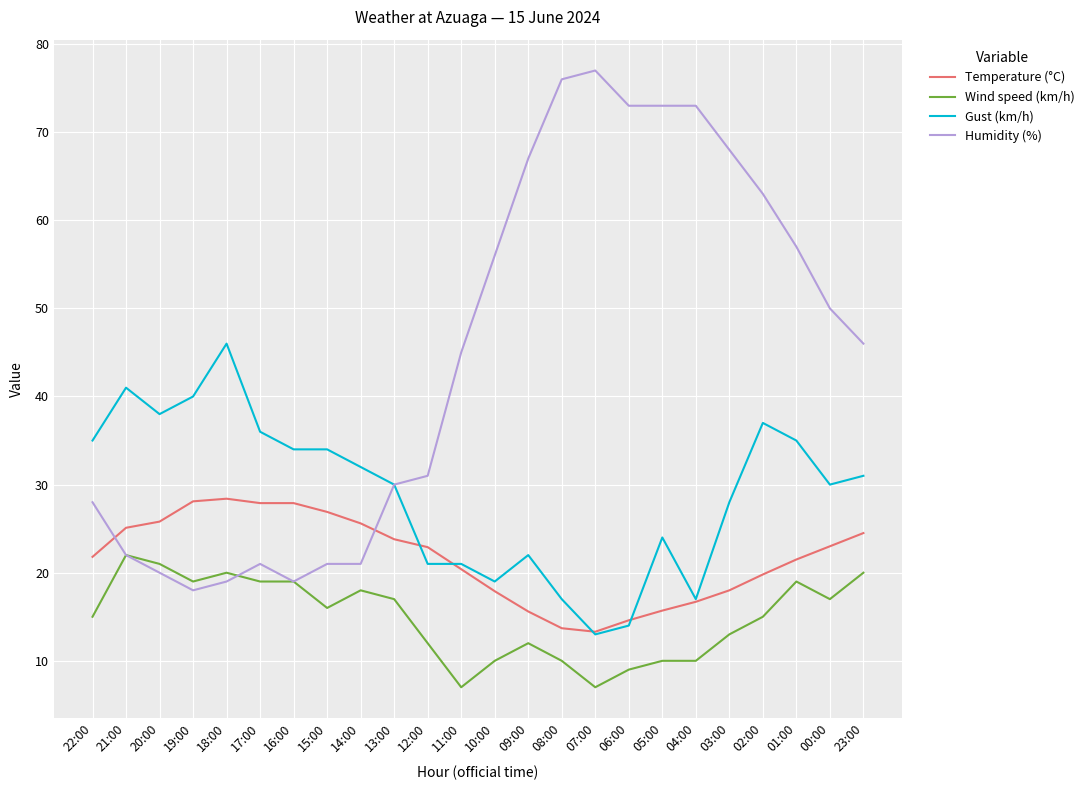

What is the spread (max minus min) of values at 20:00?

18.0